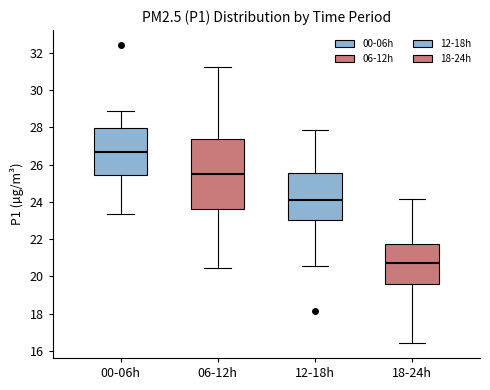

Which box's median line is the lowest?

18-24h